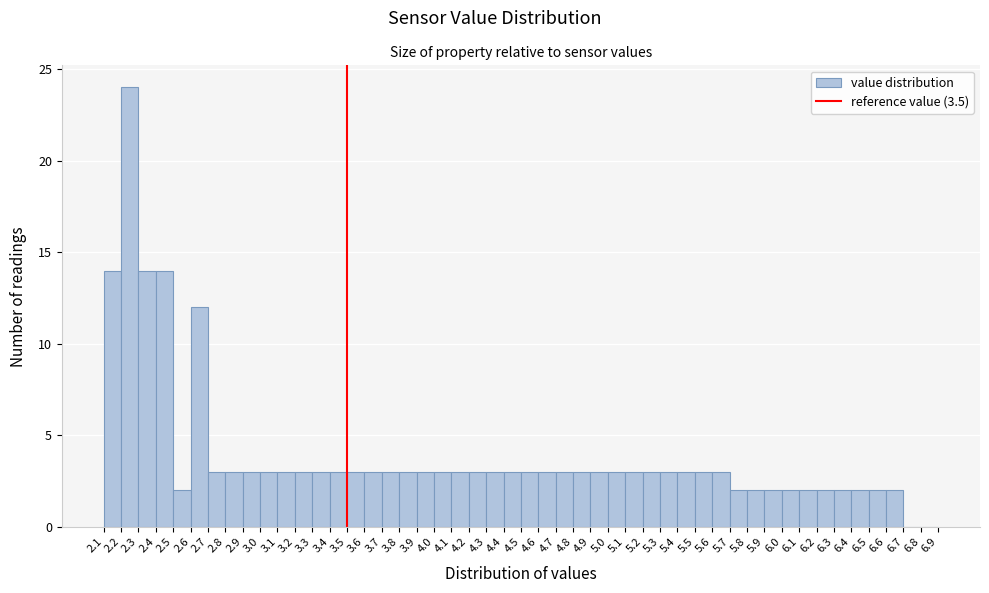

Reading left to right, transcribe this chart: for each bar, give the range it covers on the x-axis and its height. The values are not printed on the chart, so give them approximately, as read against the axis.

2.1 to 2.2: 14
2.2 to 2.3: 24
2.3 to 2.4: 14
2.4 to 2.5: 14
2.5 to 2.6: 2
2.6 to 2.7: 12
2.7 to 2.8: 3
2.8 to 2.9: 3
2.9 to 3.0: 3
3.0 to 3.1: 3
3.1 to 3.2: 3
3.2 to 3.3: 3
3.3 to 3.4: 3
3.4 to 3.5: 3
3.5 to 3.6: 3
3.6 to 3.7: 3
3.7 to 3.8: 3
3.8 to 3.9: 3
3.9 to 4.0: 3
4.0 to 4.1: 3
4.1 to 4.2: 3
4.2 to 4.3: 3
4.3 to 4.4: 3
4.4 to 4.5: 3
4.5 to 4.6: 3
4.6 to 4.7: 3
4.7 to 4.8: 3
4.8 to 4.9: 3
4.9 to 5.0: 3
5.0 to 5.1: 3
5.1 to 5.2: 3
5.2 to 5.3: 3
5.3 to 5.4: 3
5.4 to 5.5: 3
5.5 to 5.6: 3
5.6 to 5.7: 3
5.7 to 5.8: 2
5.8 to 5.9: 2
5.9 to 6.0: 2
6.0 to 6.1: 2
6.1 to 6.2: 2
6.2 to 6.3: 2
6.3 to 6.4: 2
6.4 to 6.5: 2
6.5 to 6.6: 2
6.6 to 6.7: 2
6.7 to 6.8: 0
6.8 to 6.9: 0